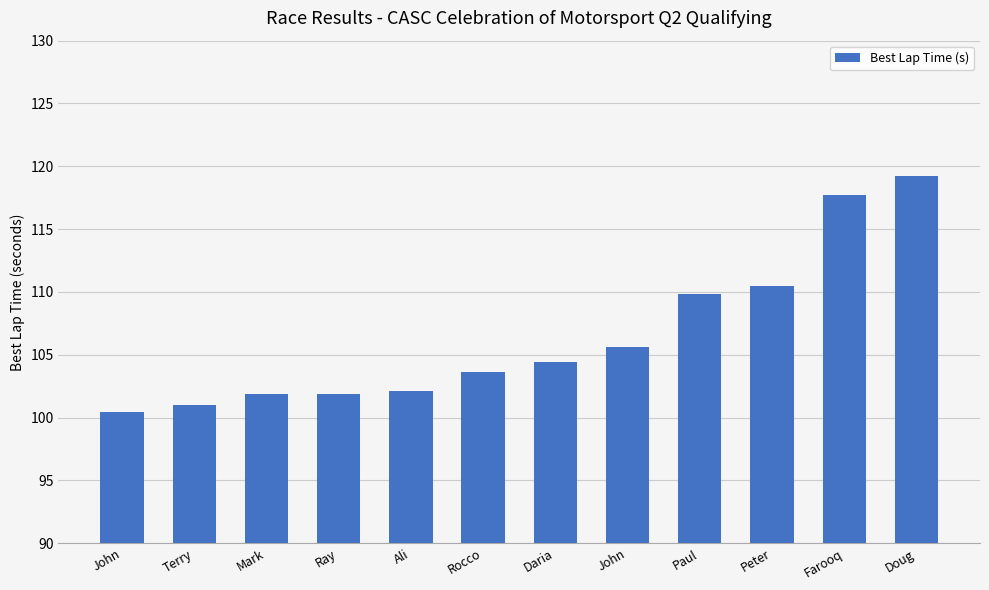

How many categories are shown in the chart?

12